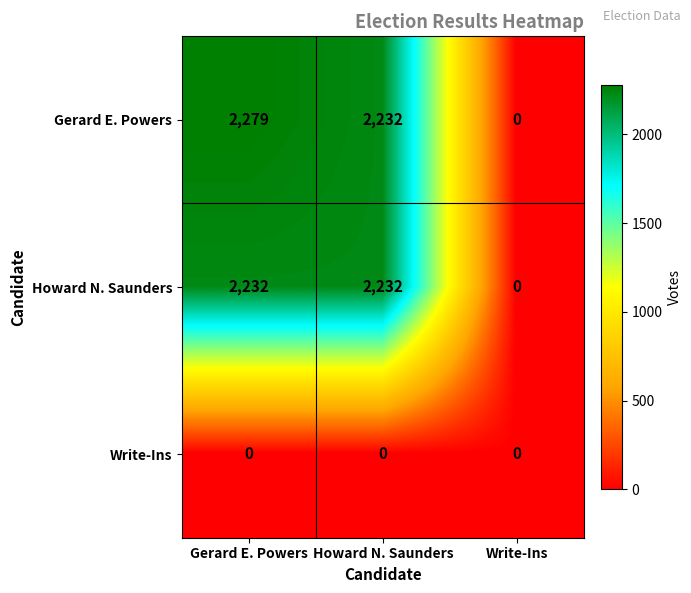

How many distinct data groups are displayed?

3